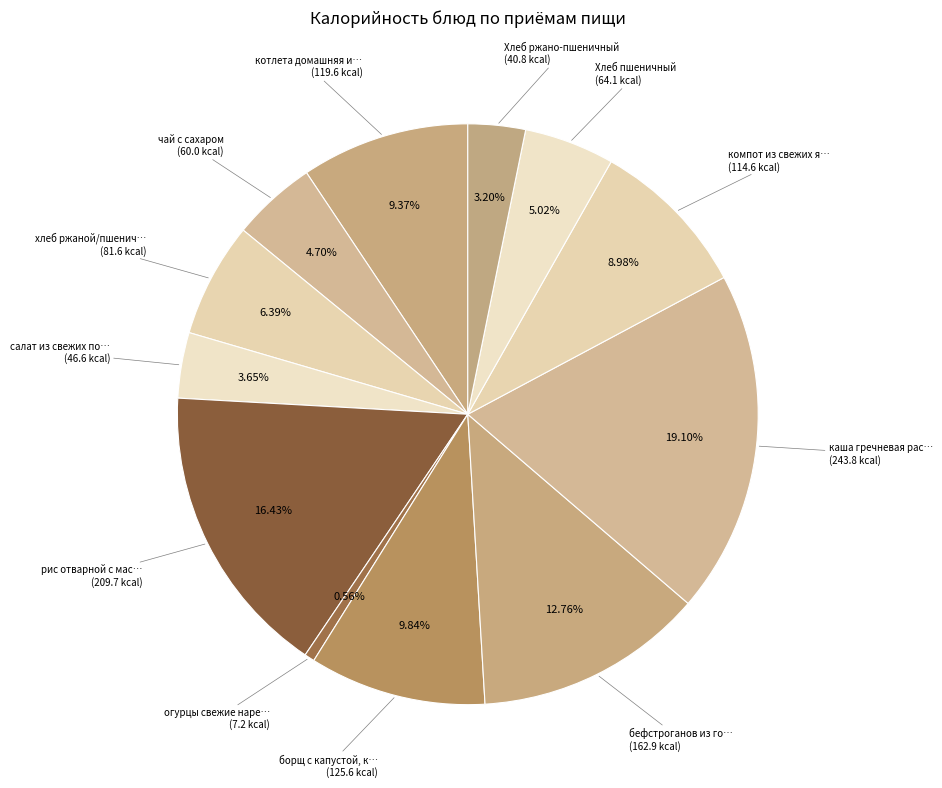

How many slices are in this pie chart?

12